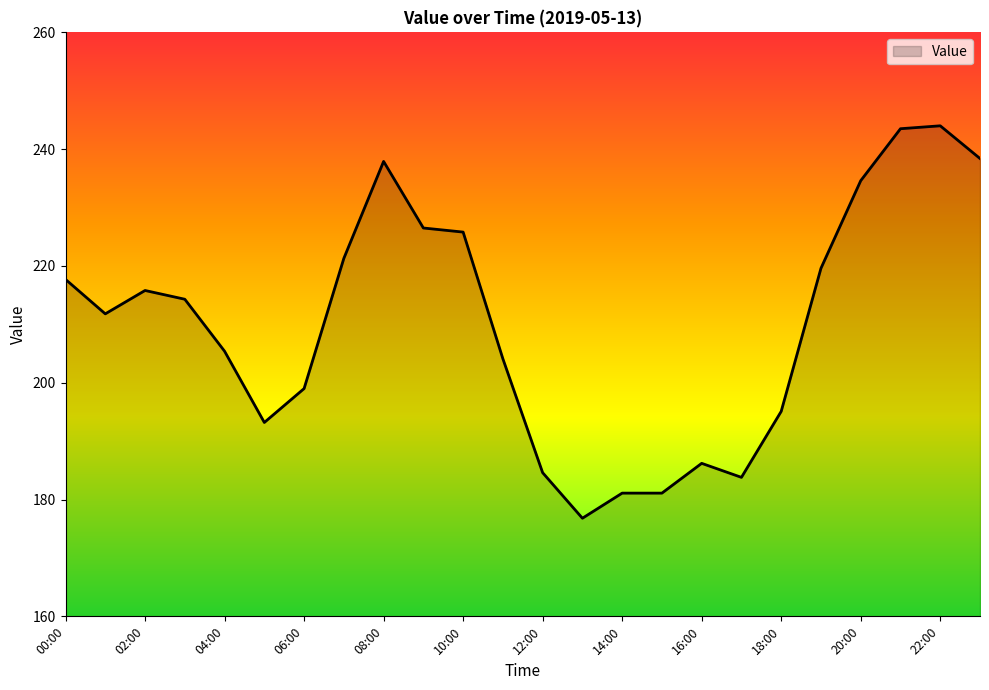

What is the difference between the maximum and minimum values?

67.2